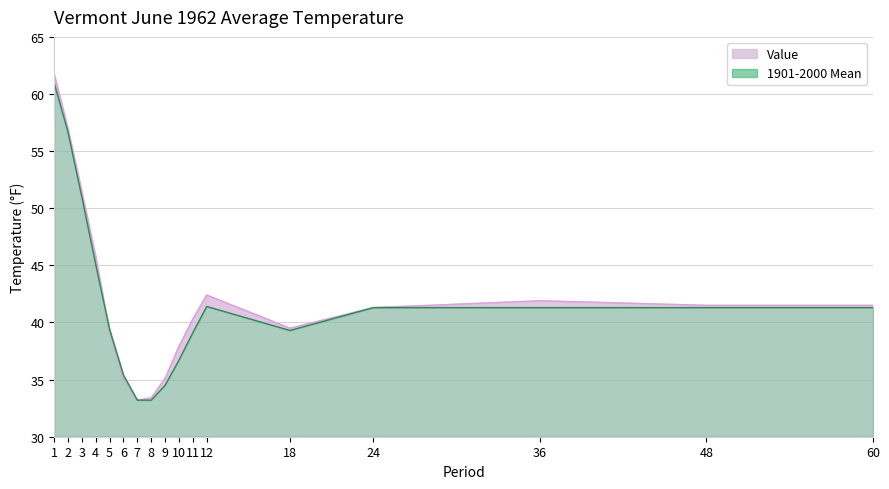

At how many categories does at least one series exceed 39?

12